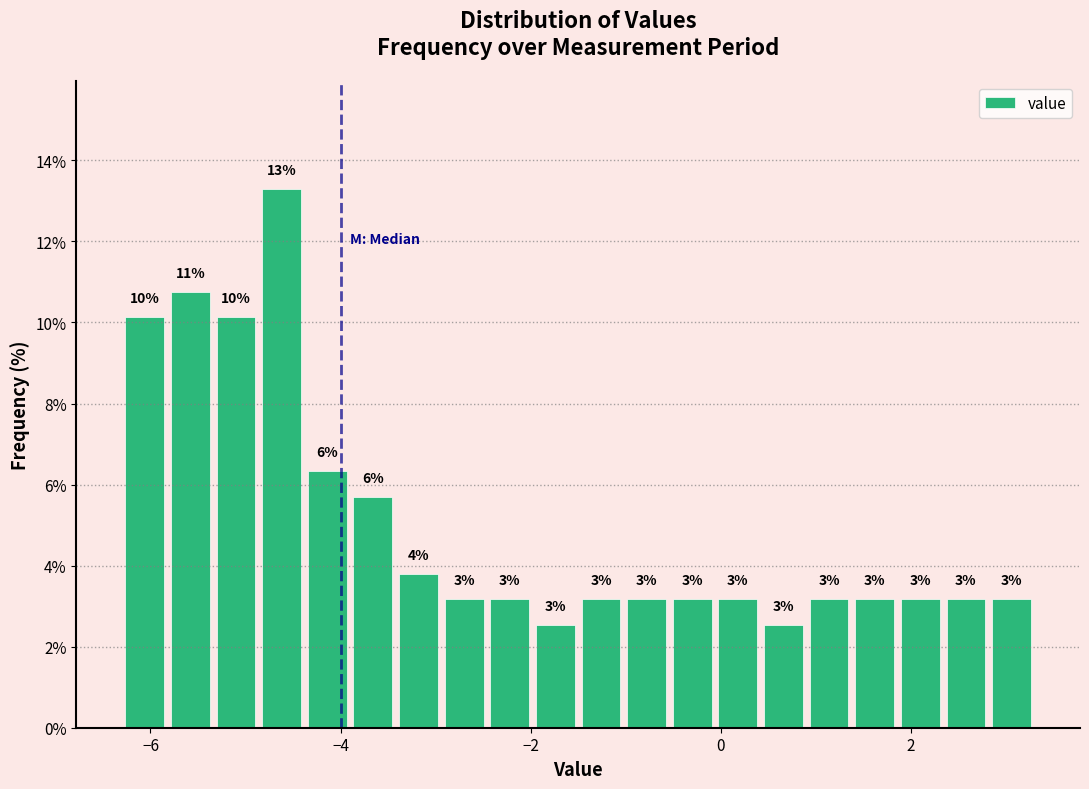

Read against the x-axis, roughly where is the centre of the tallest bar?

-4.6